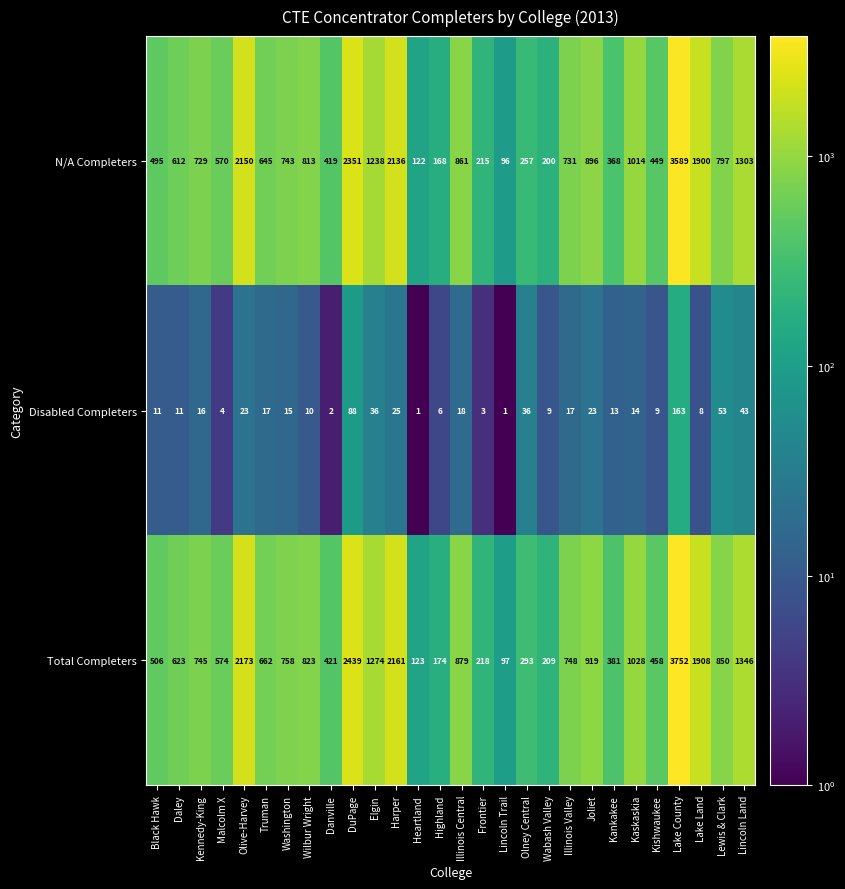

Which series has the largest range (max minus min)?

Total Completers